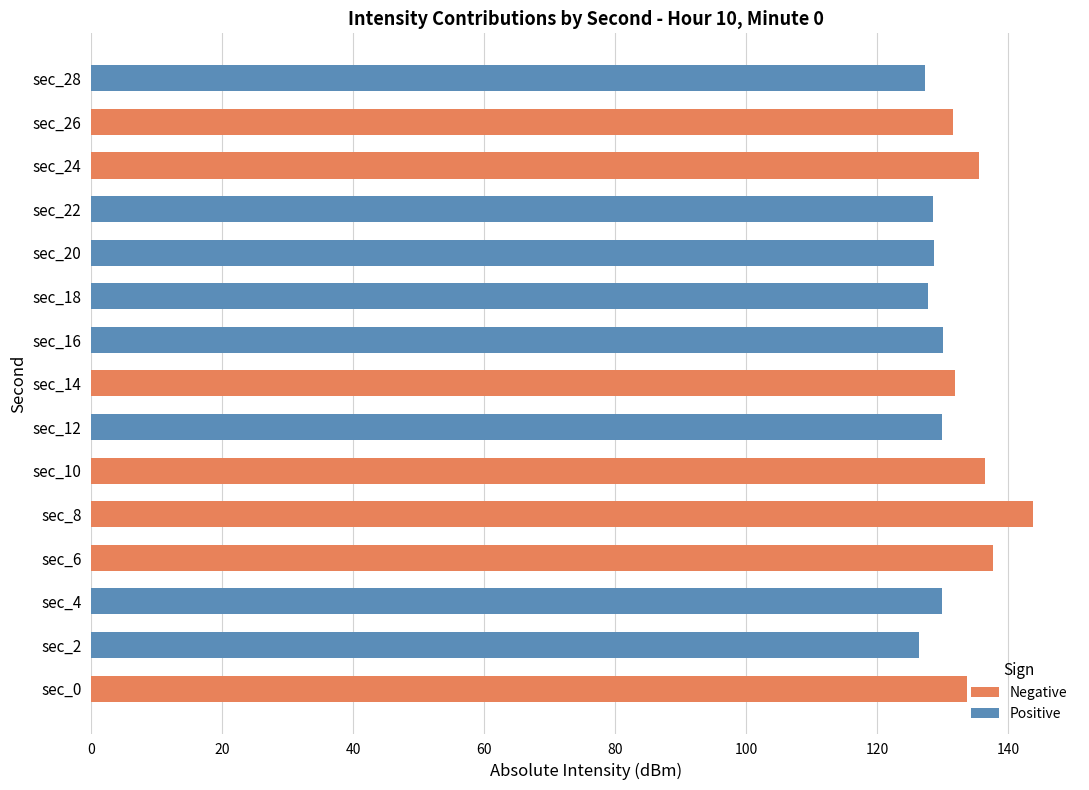

What position from the left is 60?

4